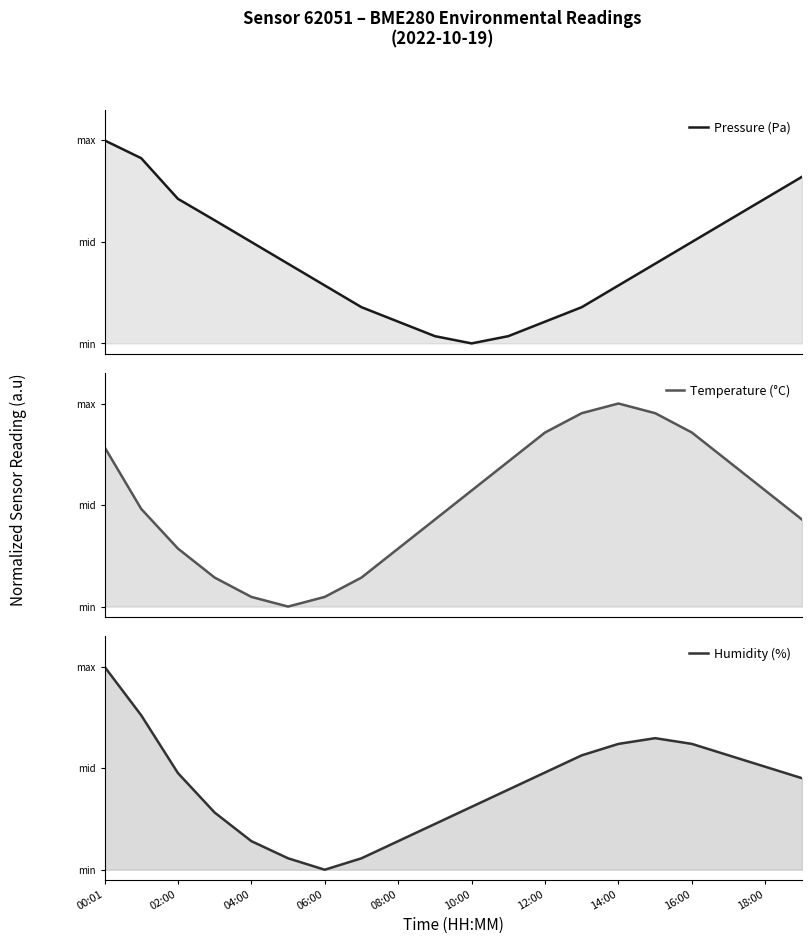

Which label corresponds to the largest value in the chart?

00:01